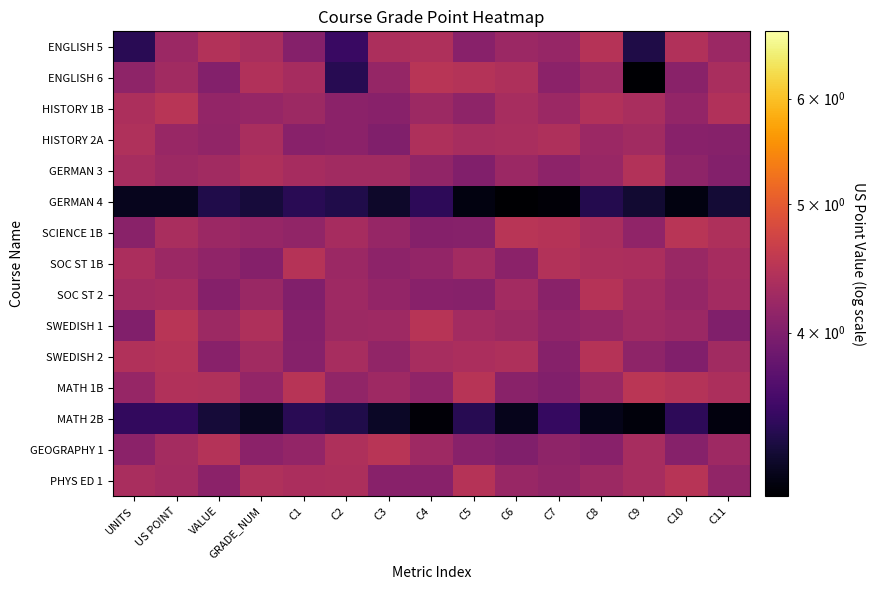

Rank the series by their maximum value, from lowest to highest.

GERMAN 4, MATH 2B, HISTORY 2A, GERMAN 3, SOC ST 1B, SWEDISH 2, SOC ST 2, ENGLISH 5, PHYS ED 1, SWEDISH 1, HISTORY 1B, SCIENCE 1B, ENGLISH 6, GEOGRAPHY 1, MATH 1B